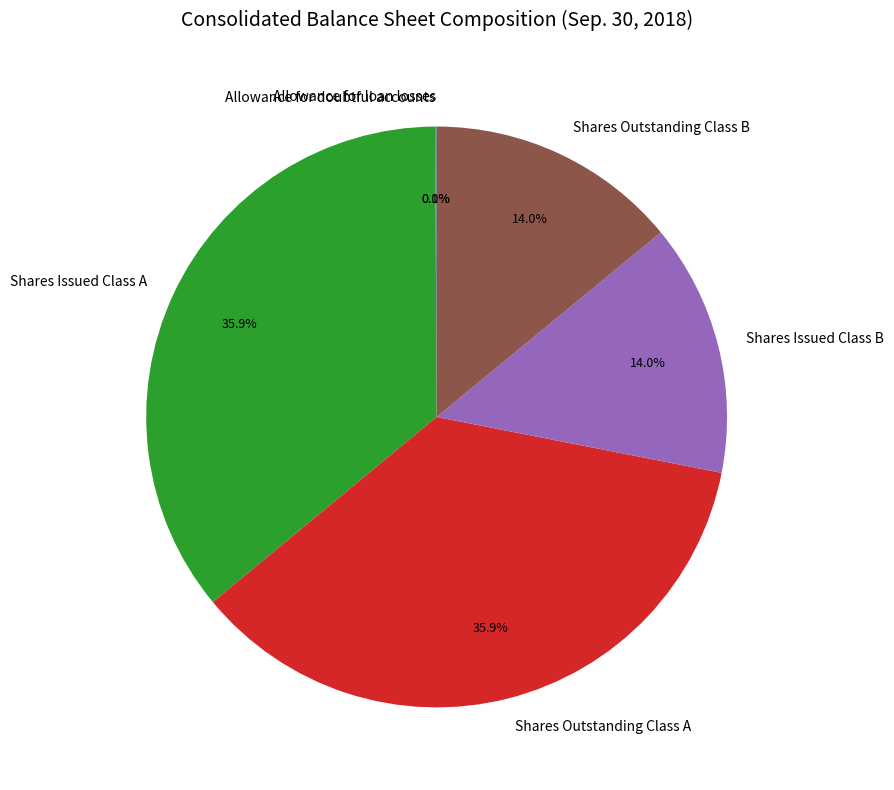

What portion of the pie excludes Shares Issued Class A?

64.1%